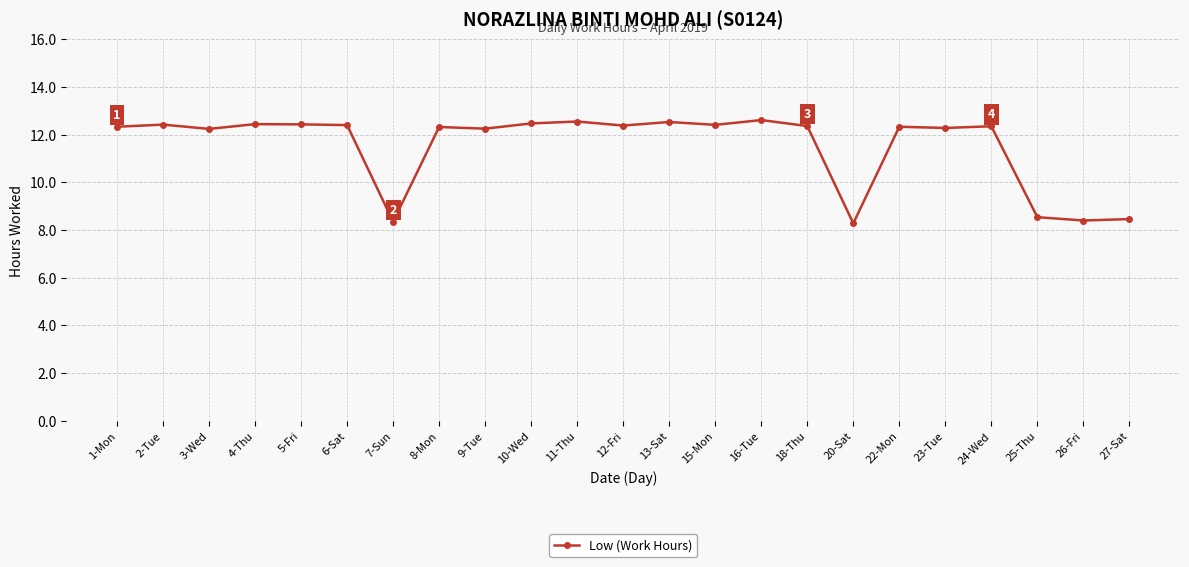

What is the smallest value displayed?

8.3